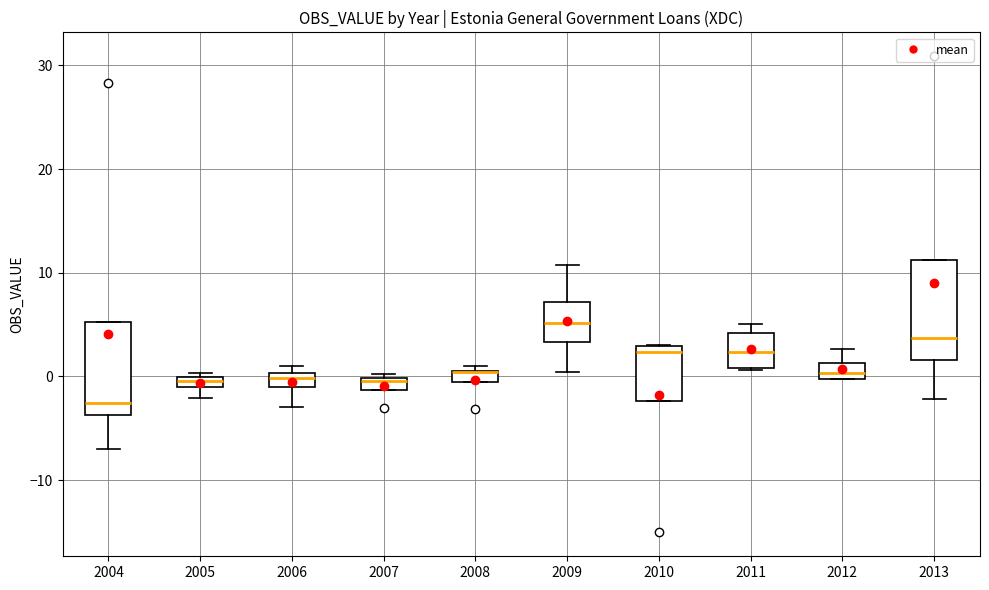

Where does the median line of the box at x = 2011 sit on the y-axis? The values are not printed on the chart, so give them approximately, as read against the axis.

2